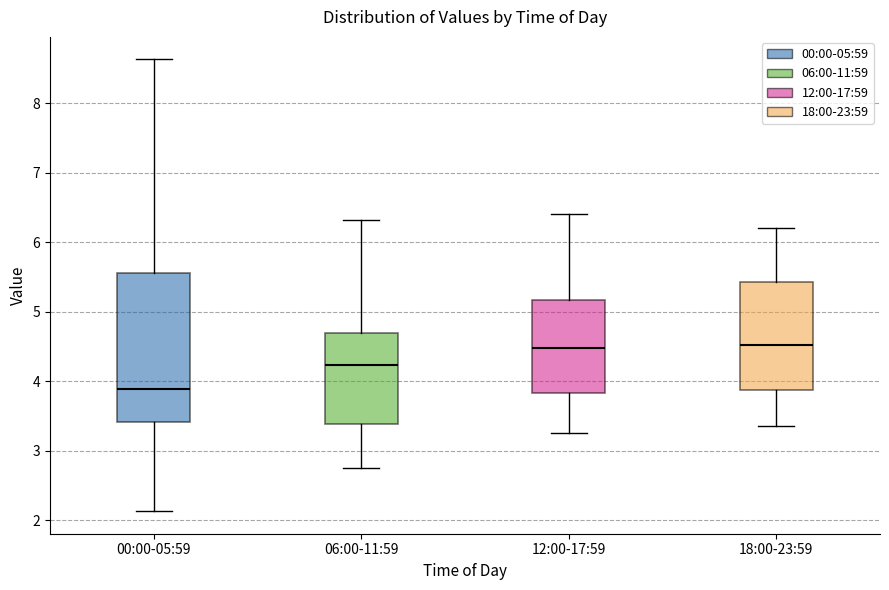

Where is the lower edge of the box for 06:00-11:59 on the y-axis? The values are not printed on the chart, so give them approximately, as read against the axis.

3.4